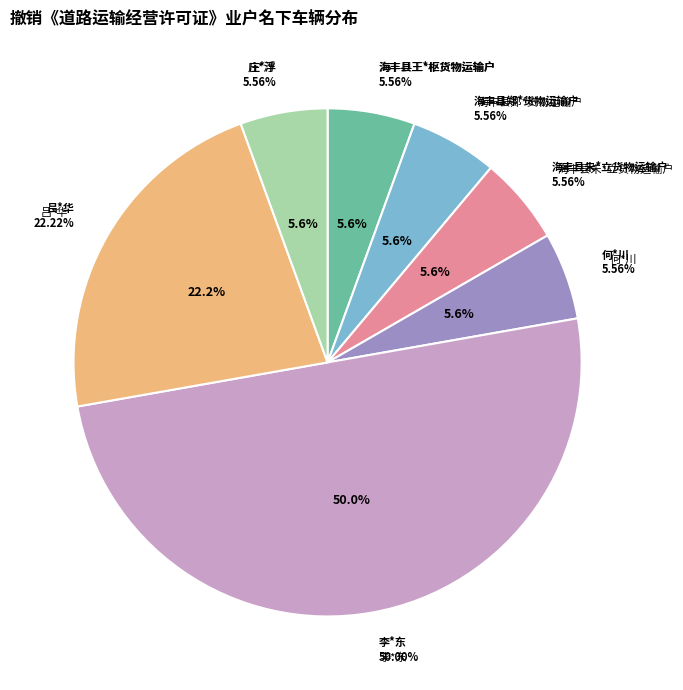

To the nearest percent, what is the average slice percentage?

14%